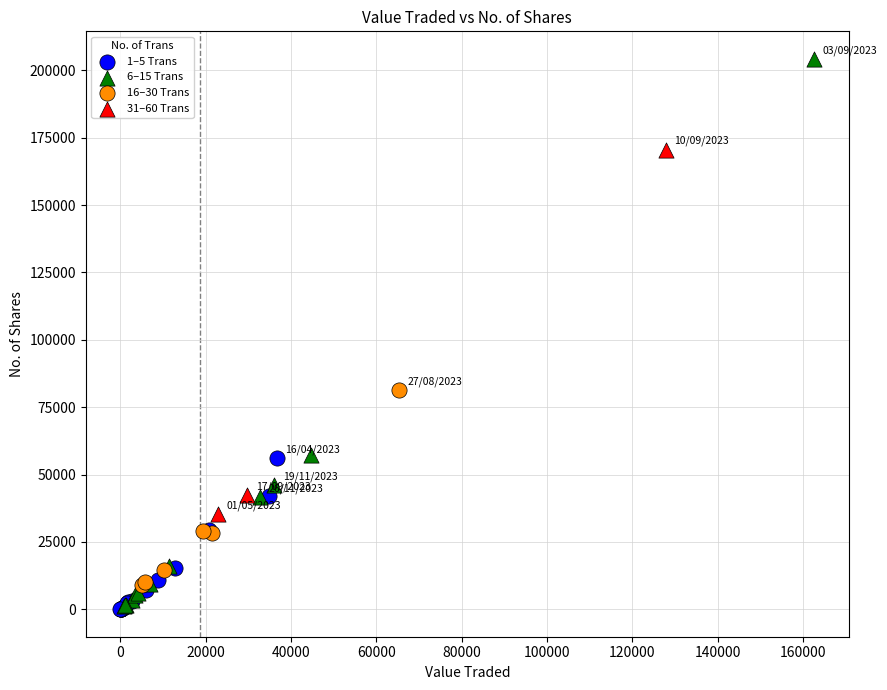

Which series has the largest Y range (max minus min)?

6–15 Trans